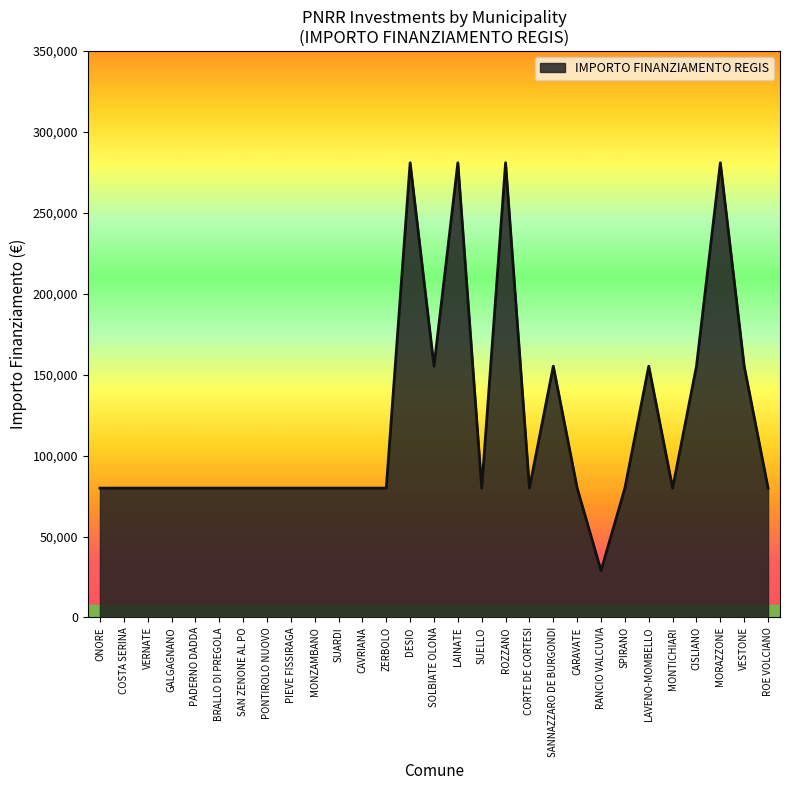

What is the minimum value shown in the chart?

28902